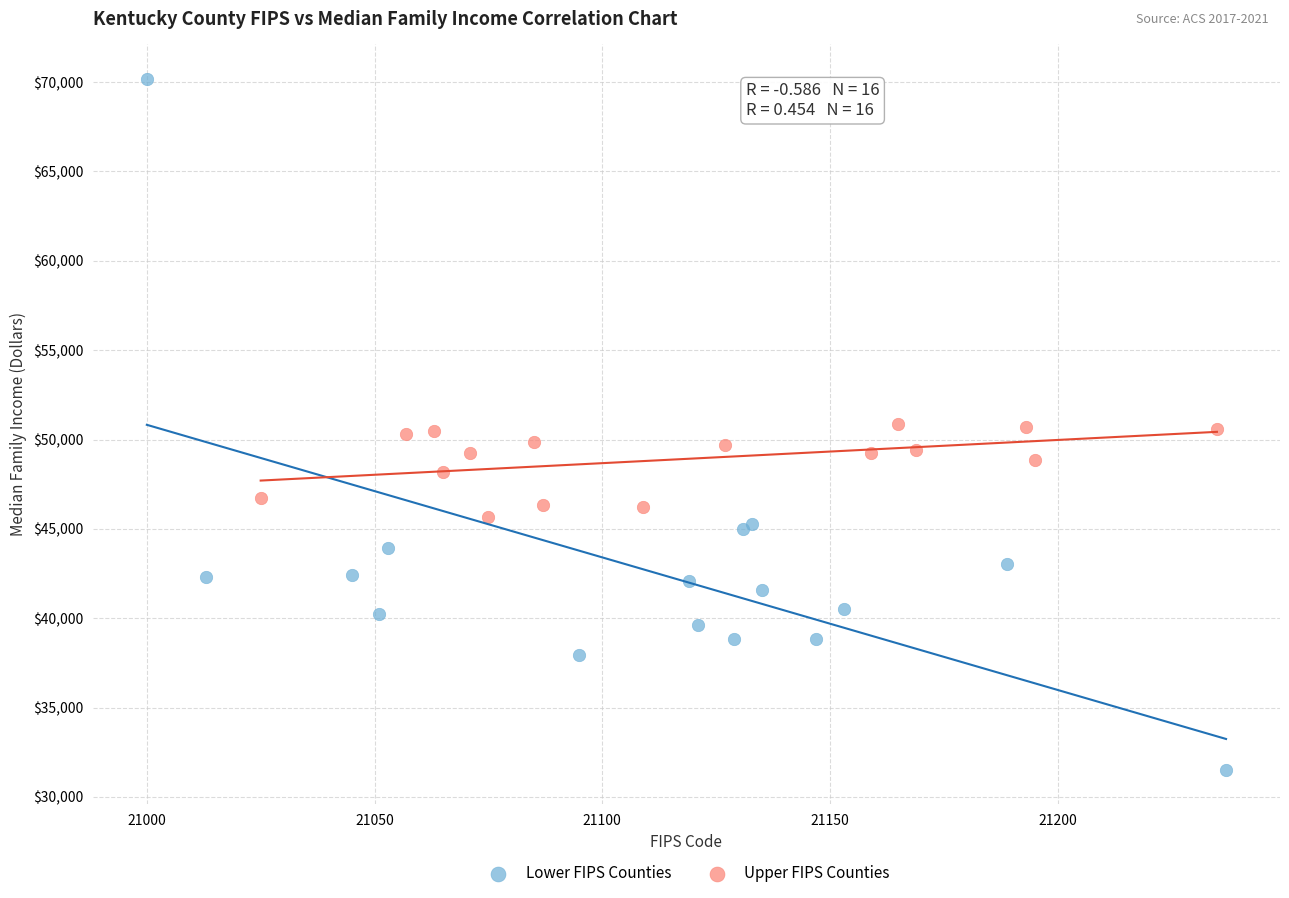

Which series reaches the minimum Y coordinate?

Lower FIPS Counties